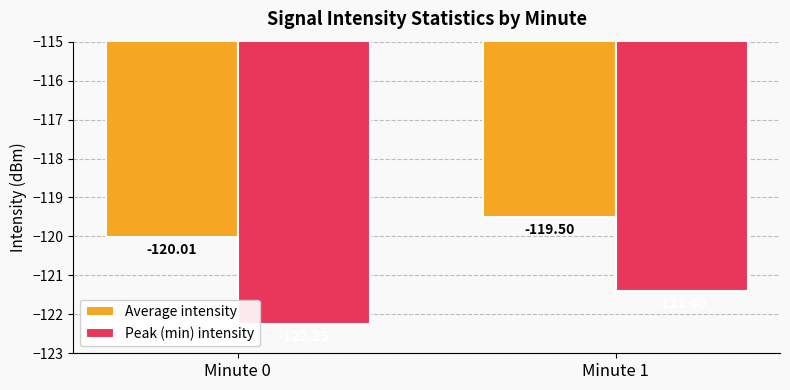

Which series has the widest spread of values?

Peak (min) intensity